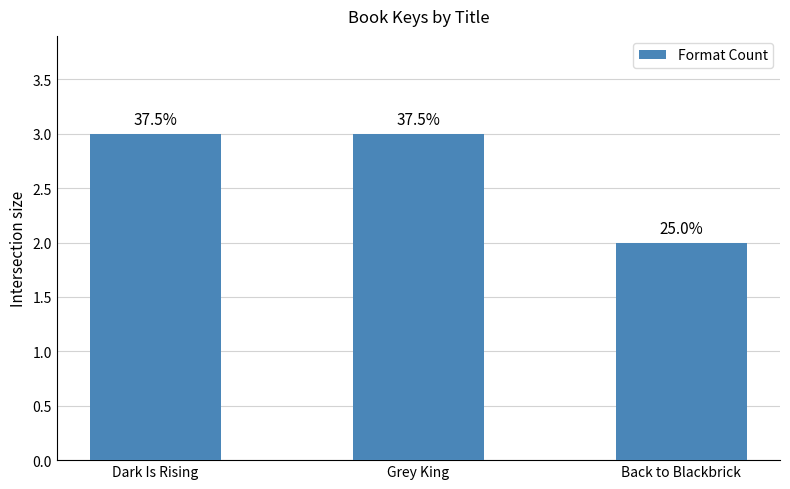

Reading right to left, what are all the values shown in this chart?

Back to Blackbrick=2	Grey King=3	Dark Is Rising=3